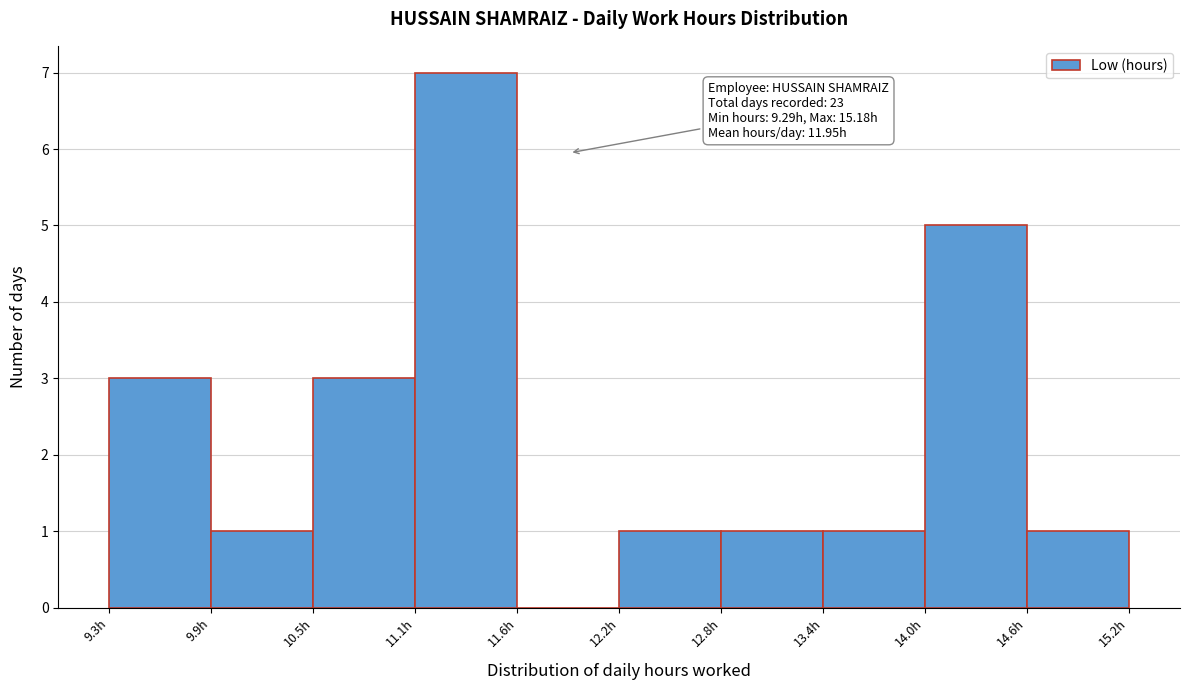

Over which range of the x-axis is the bar tallest?

11.1 to 11.6